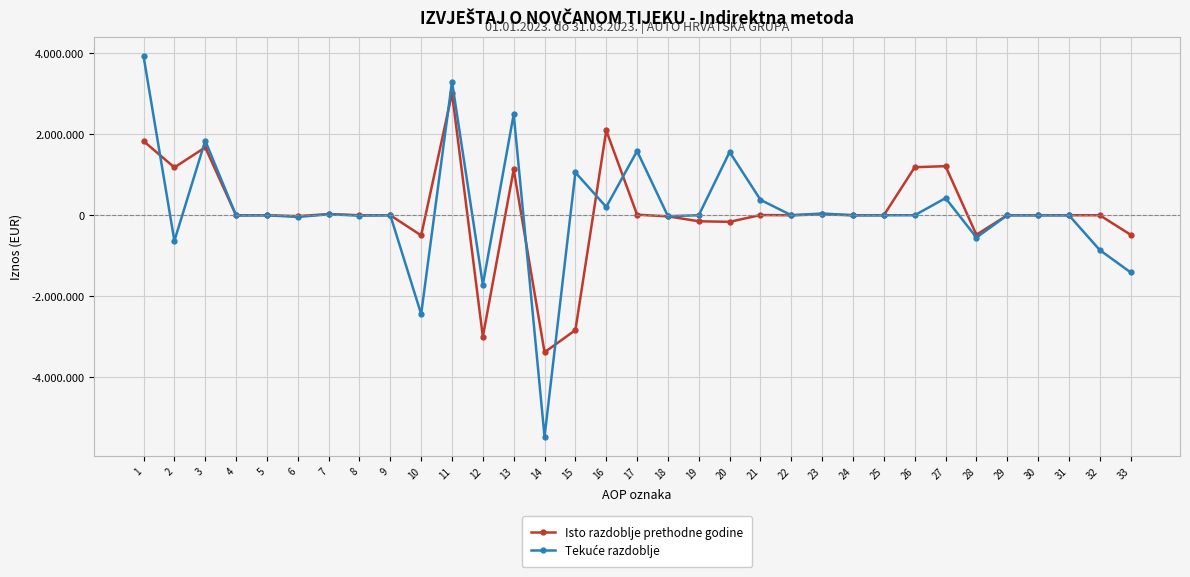

How many interior local peaks does the Isto razdoblje prethodne godine series have?

10